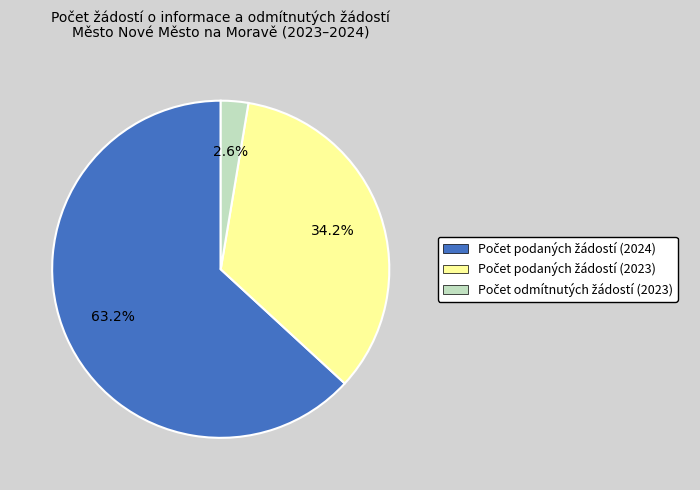

To the nearest percent, what is the difference between the largest and smallest slice percentages?

61%